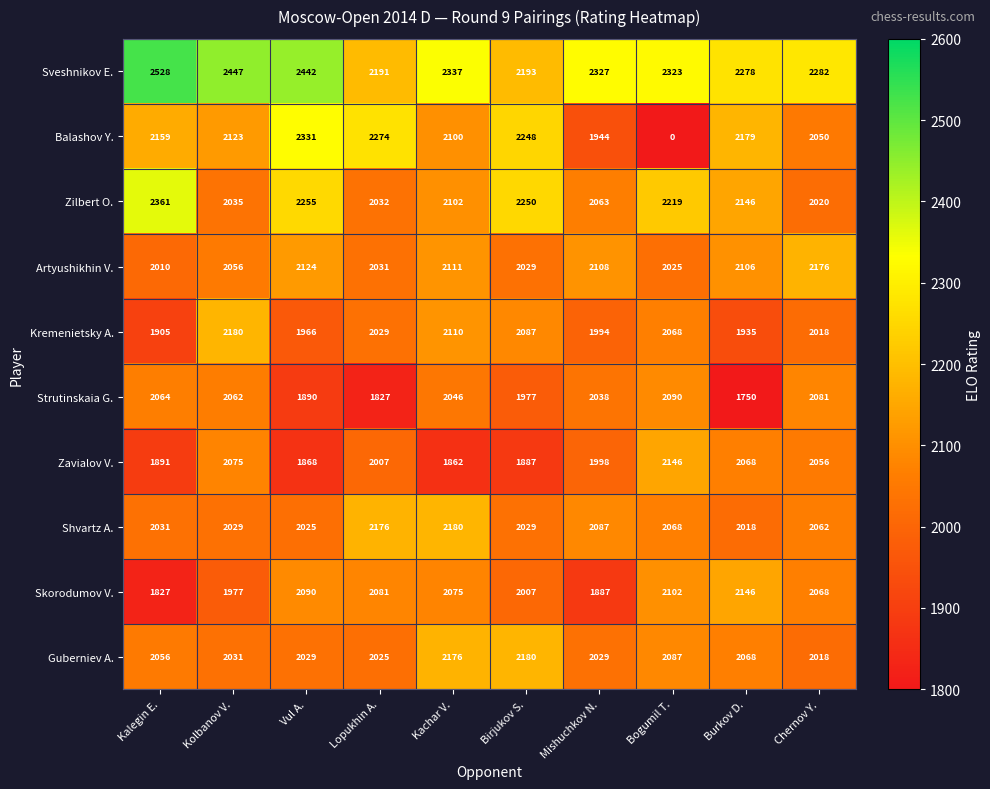

At which category is the sum across all series the highest?

Kachar V.